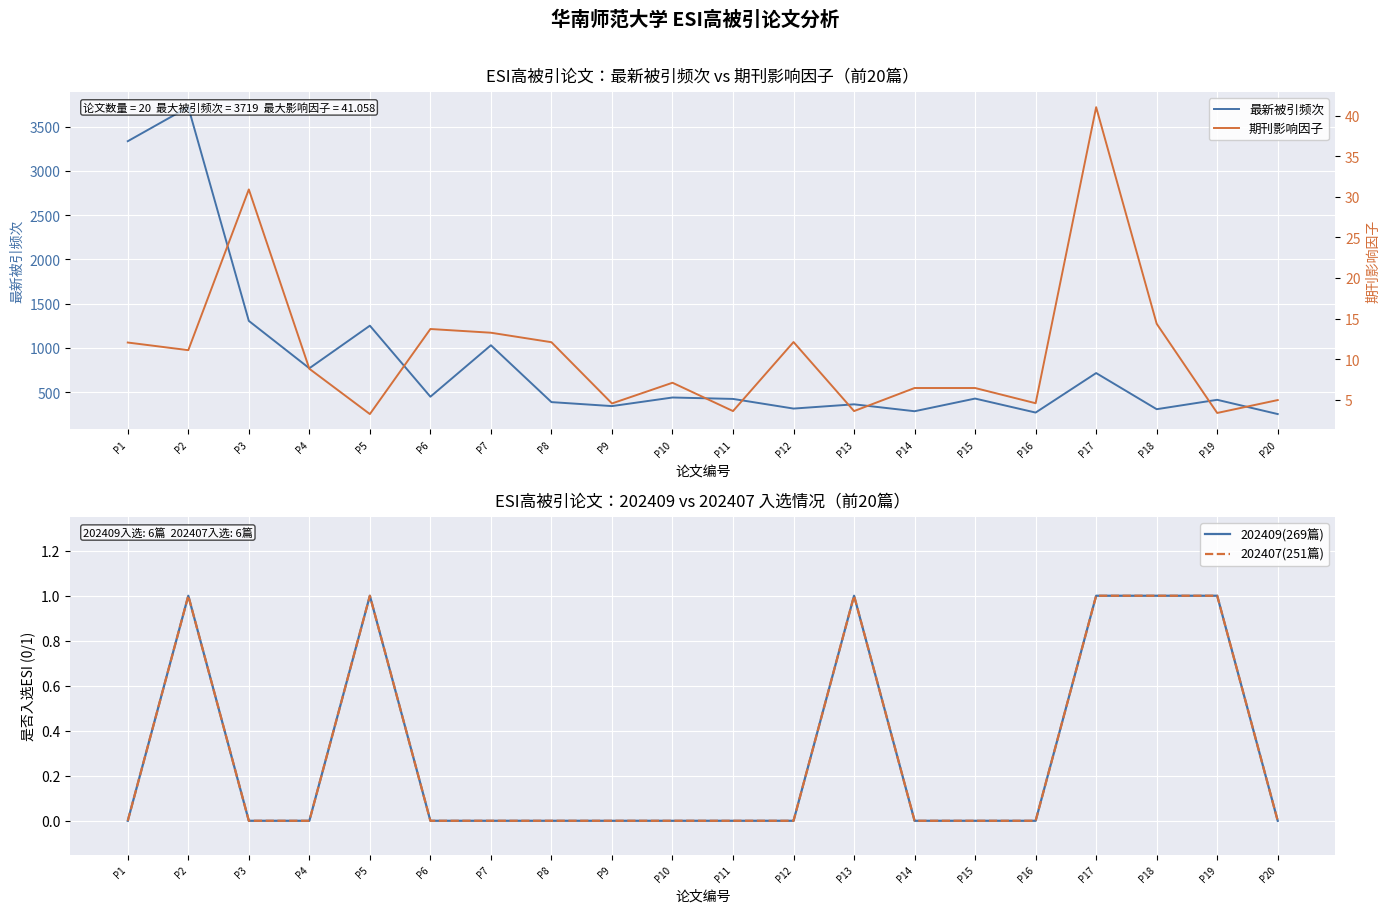

What is the value of the 最新被引频次 point at the 6th from the left?

450.0